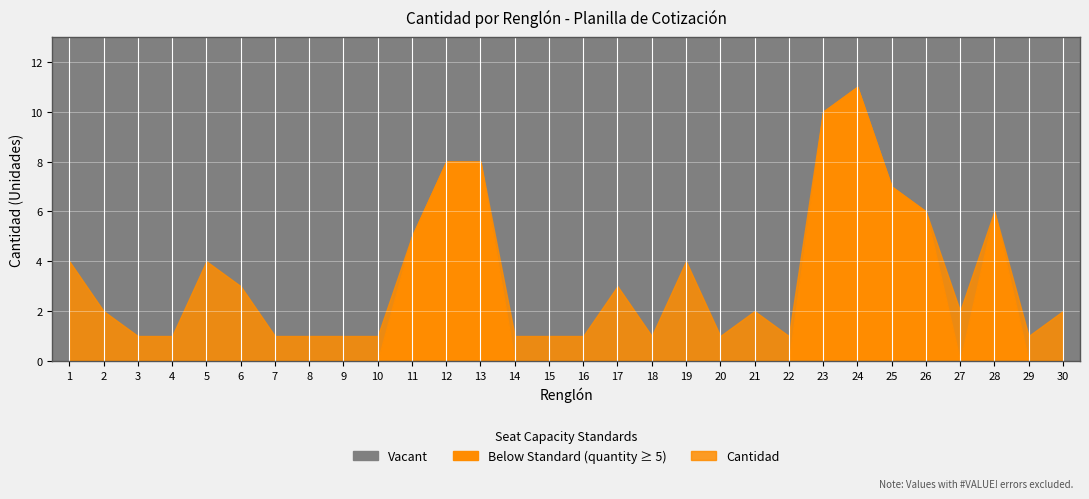

What is the difference between the maximum and minimum values?

10